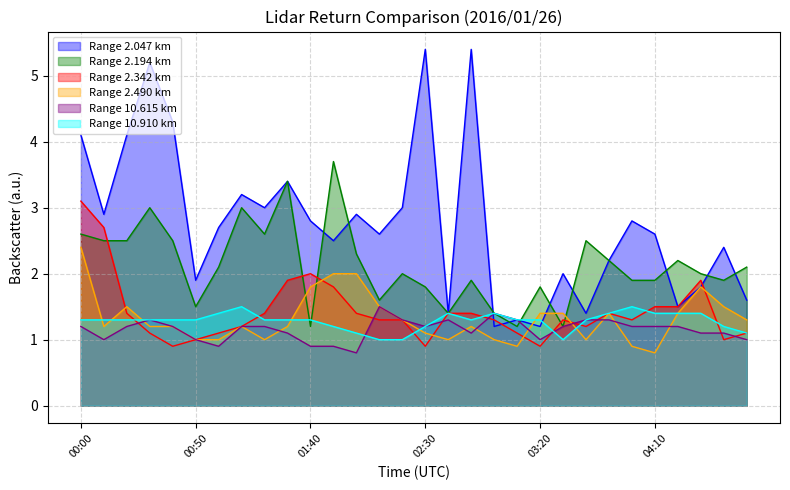

After their last crossing, which series has the higher values: 2.194 or 2.342?

2.194